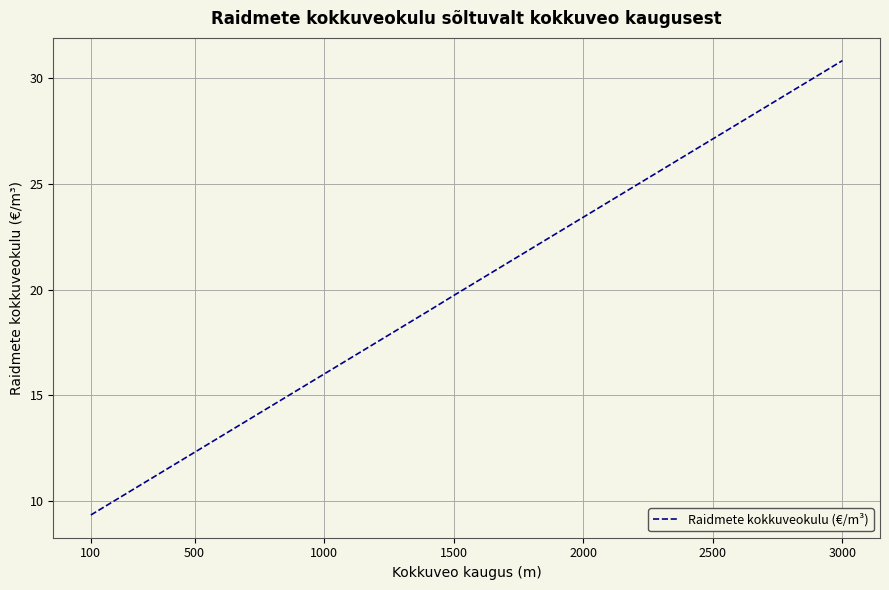

What is the maximum value shown in the chart?

30.8